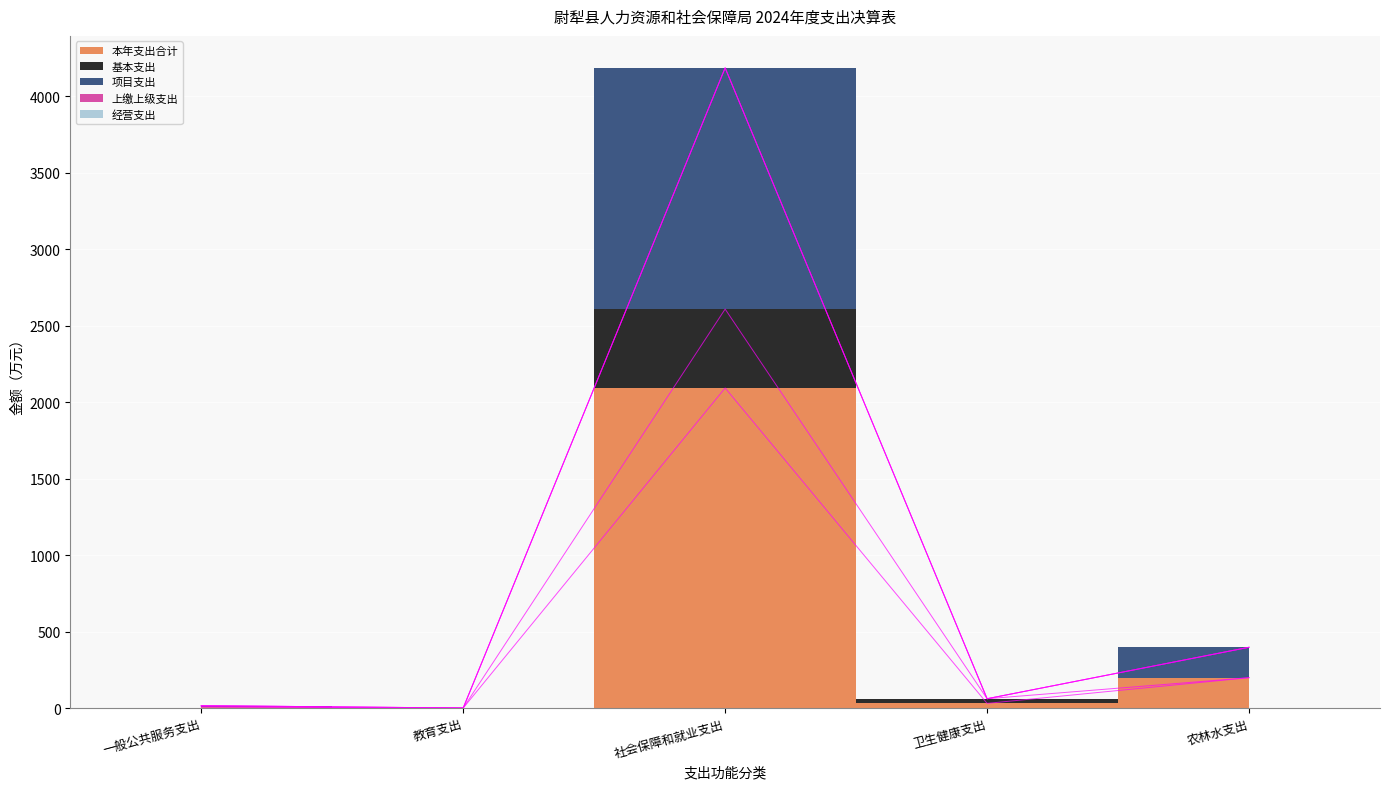

Where does the 本年支出合计 series first go above 30?

社会保障和就业支出